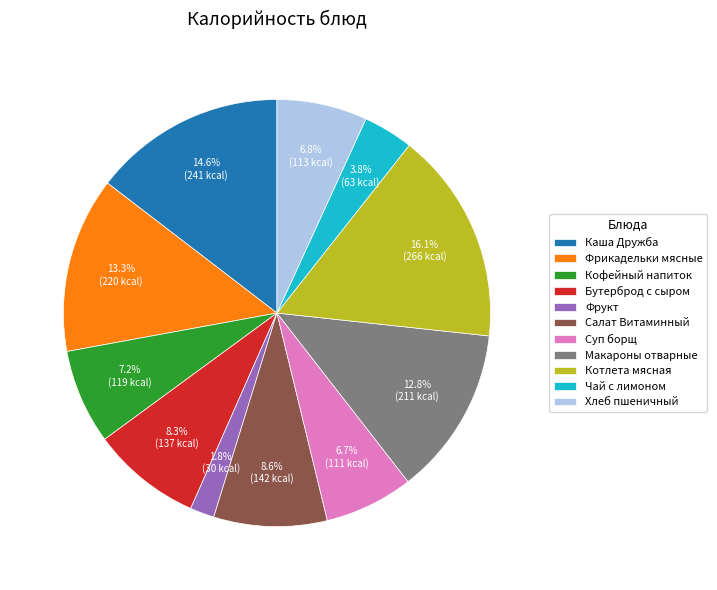

To the nearest percent, what portion does Суп борщ represent?

7%